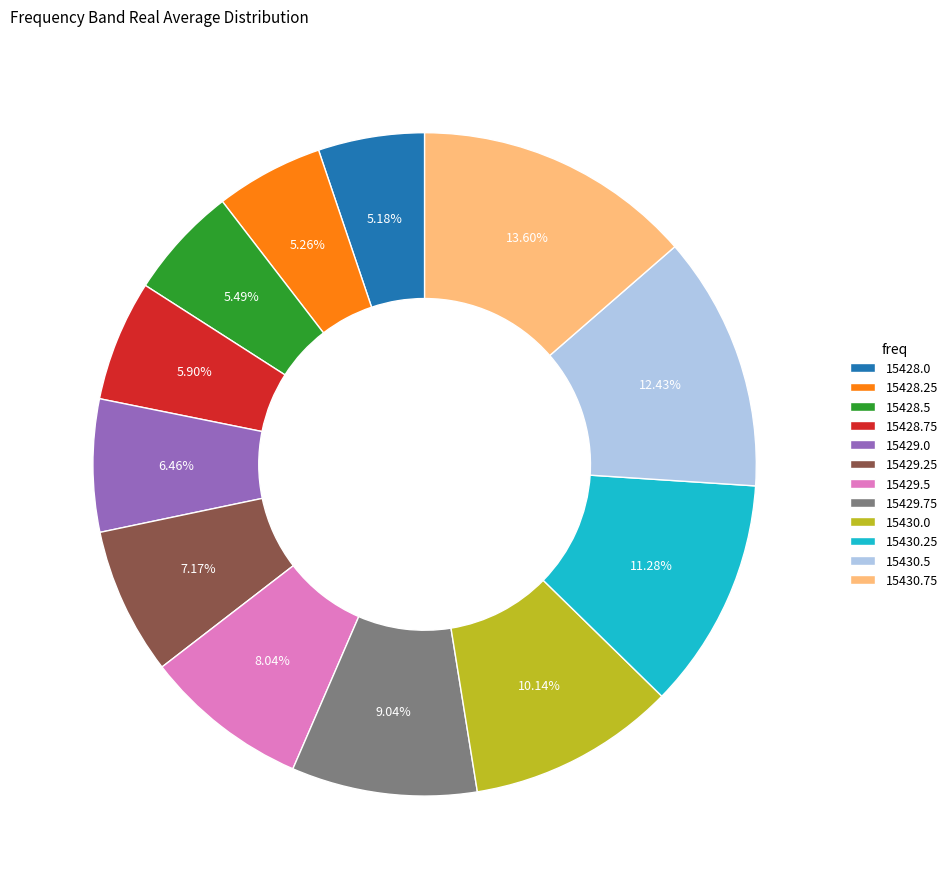

Is there a majority slice in this chart?

No